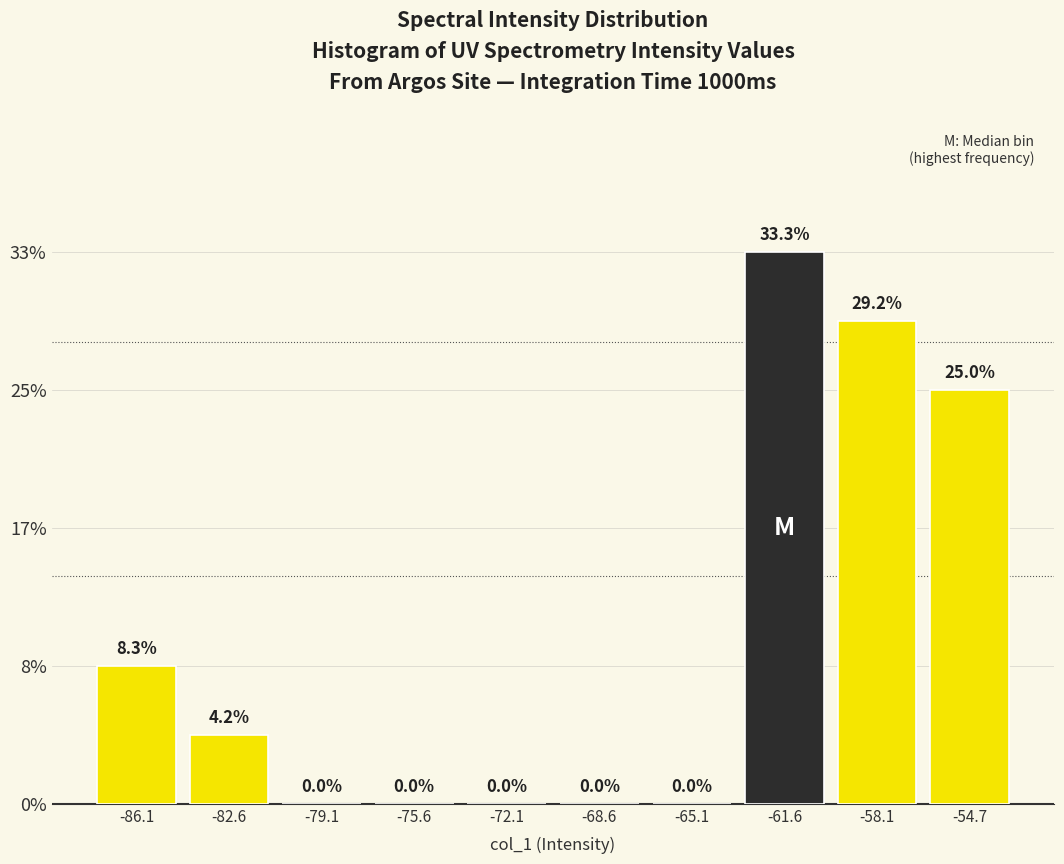

Reading left to right, transcribe this chart: for each bar, give the range it covers on the x-axis and its height. The bar edges are not printed on the chart, so give them approximately, as read against the axis.

-88.0 to -84.5: 8.3
-84.5 to -81.0: 4.2
-81.0 to -77.5: 0.0
-77.5 to -74.0: 0.0
-74.0 to -70.5: 0.0
-70.5 to -67.0: 0.0
-67.0 to -63.5: 0.0
-63.5 to -60.0: 33.3
-60.0 to -56.5: 29.2
-56.5 to -53.0: 25.0